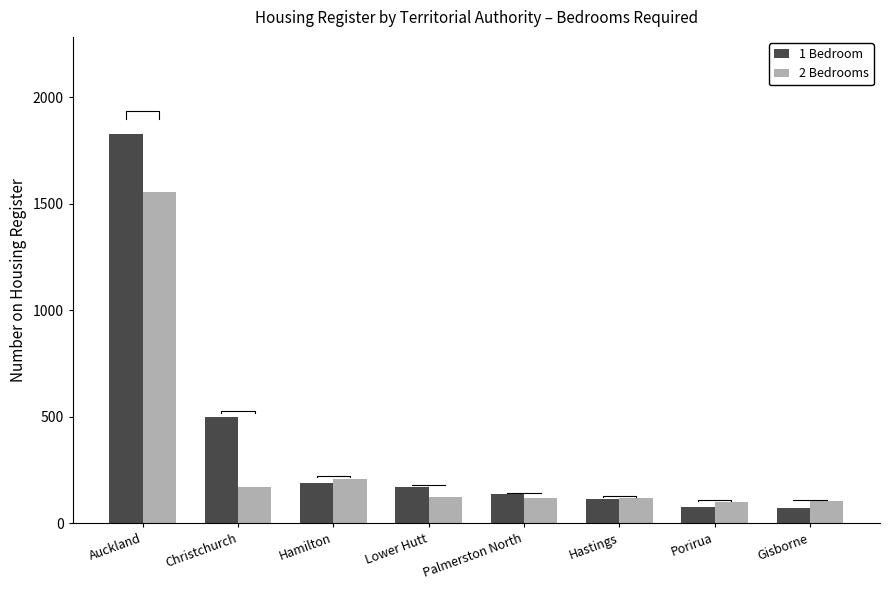

How many bars are there in each group?

2